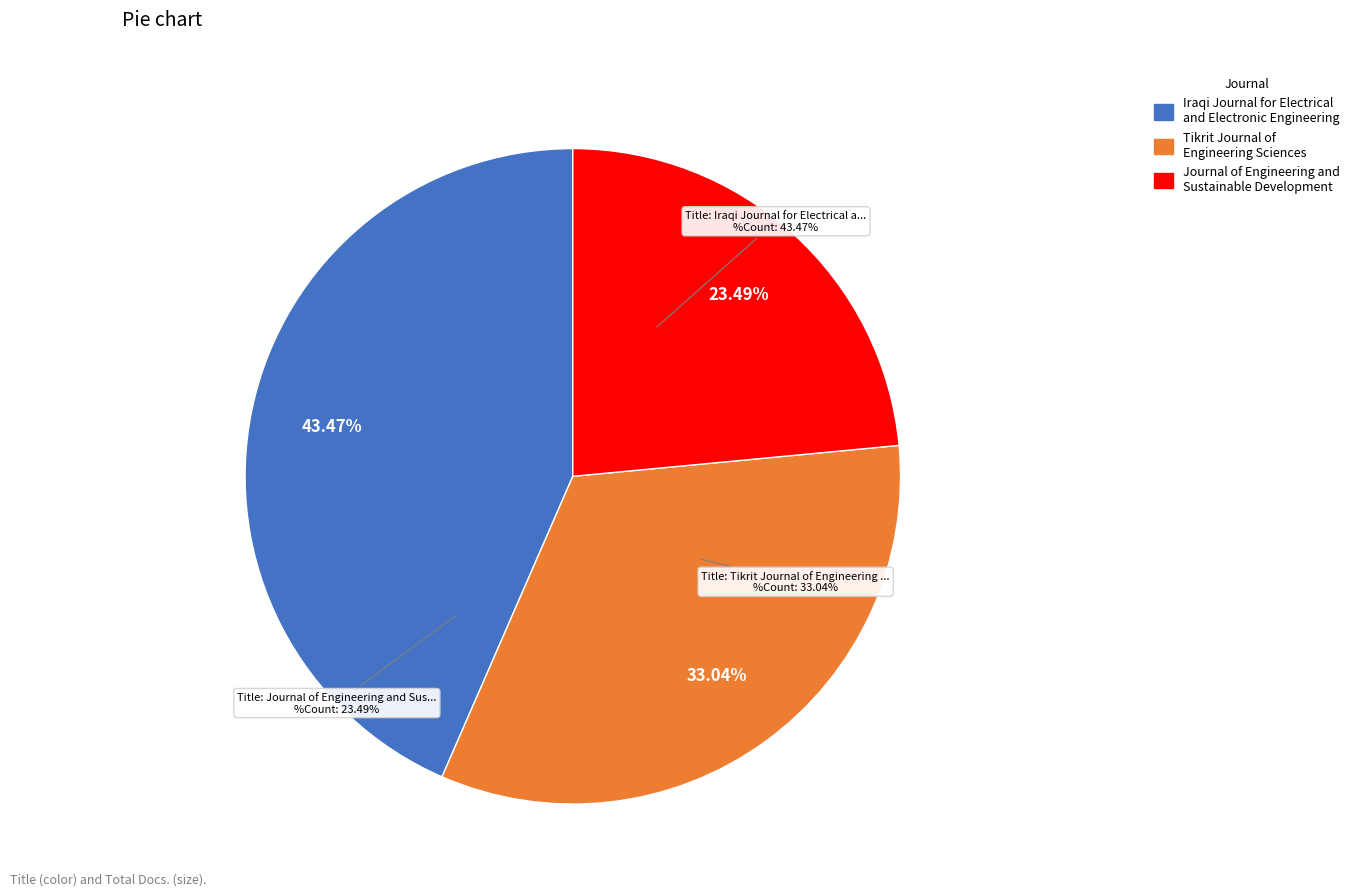

To the nearest percent, what is the combined percentage of Iraqi Journal for Electrical and Electronic Engineering and Tikrit Journal of Engineering Sciences?

77%